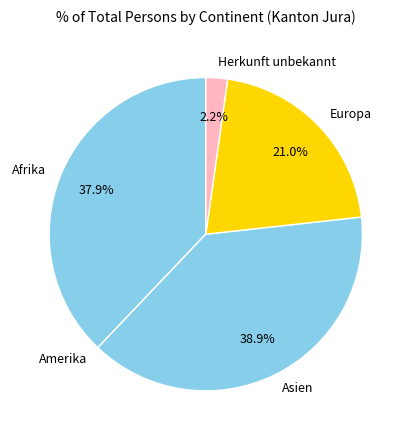

Does any single category account for the majority?

No